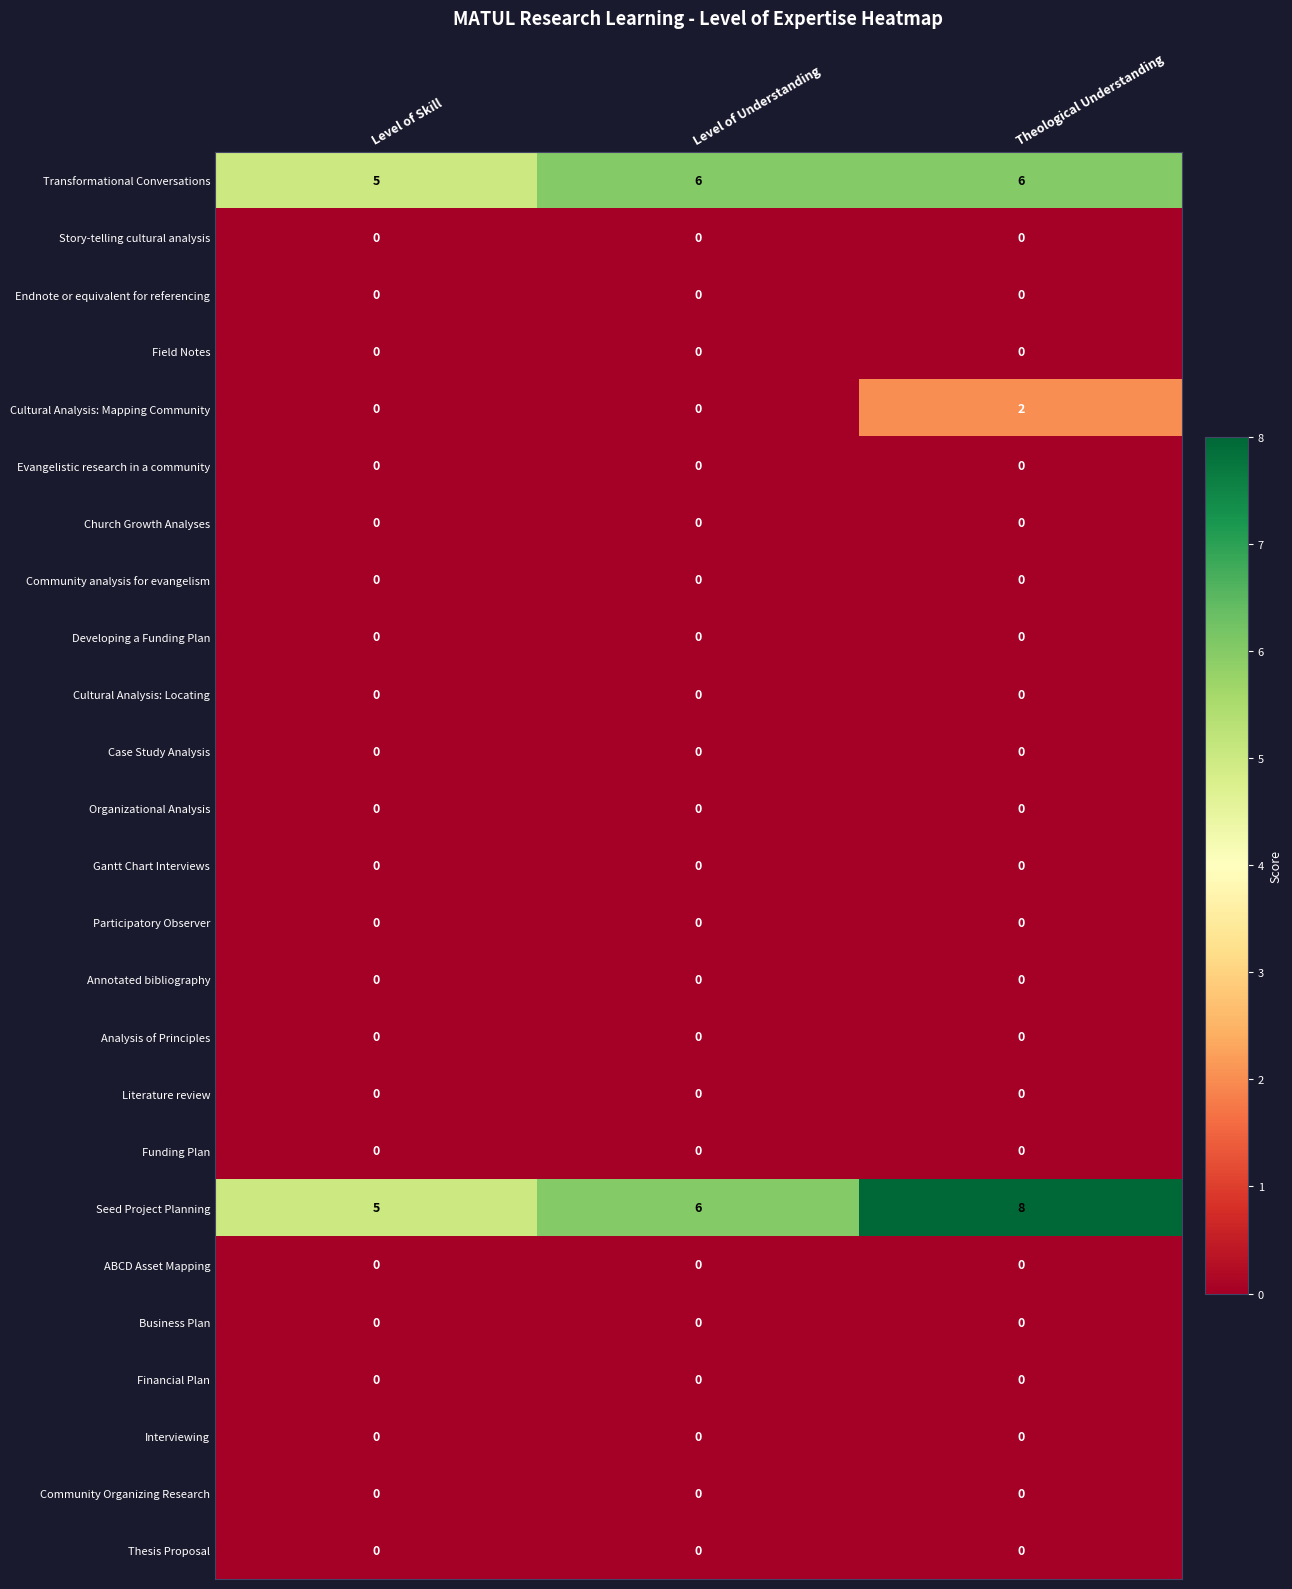

The Seed Project Planning series shows 12 at Theological Understanding. True or false?

False